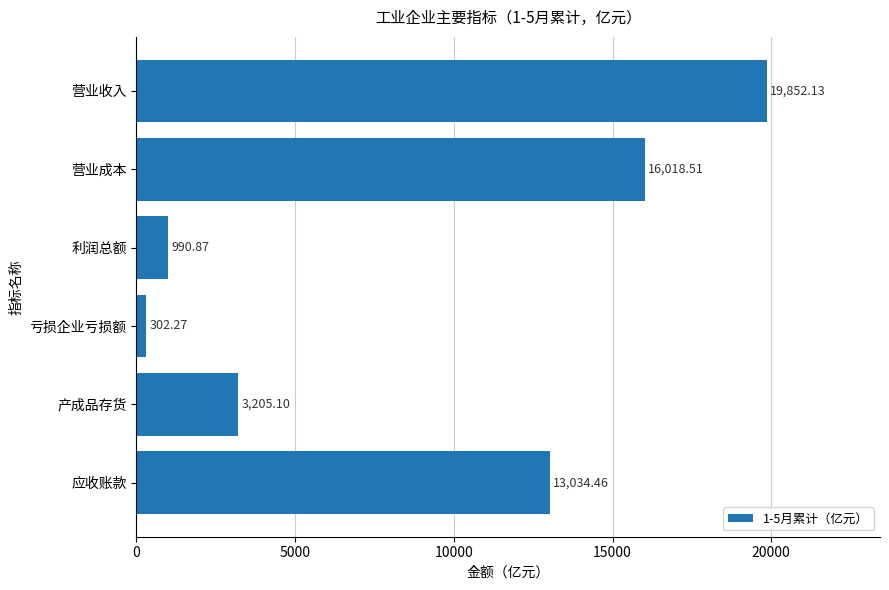

What is the sum of all values?

53403.3